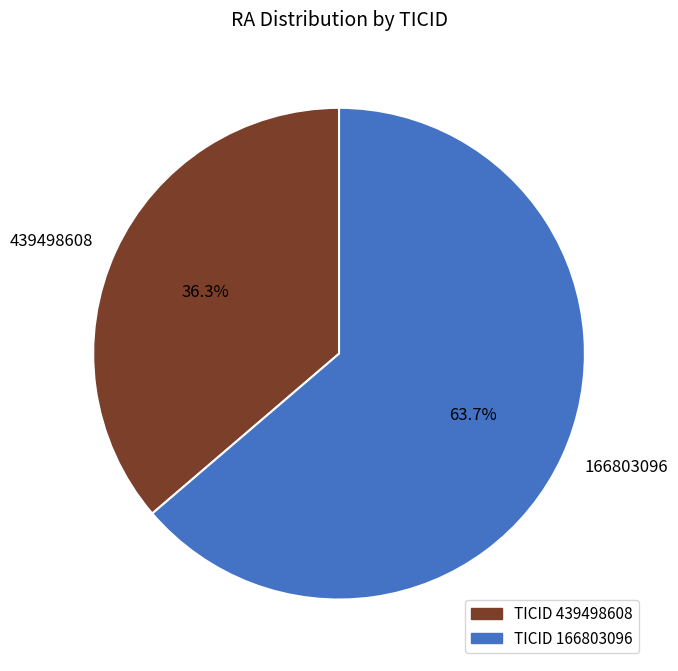

Which slice is the smallest?

439498608